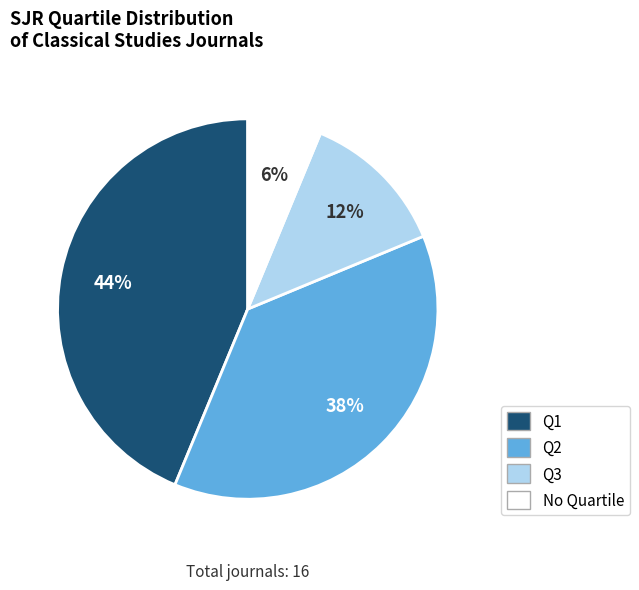

True or false: No Quartile accounts for 1% of the total.

False